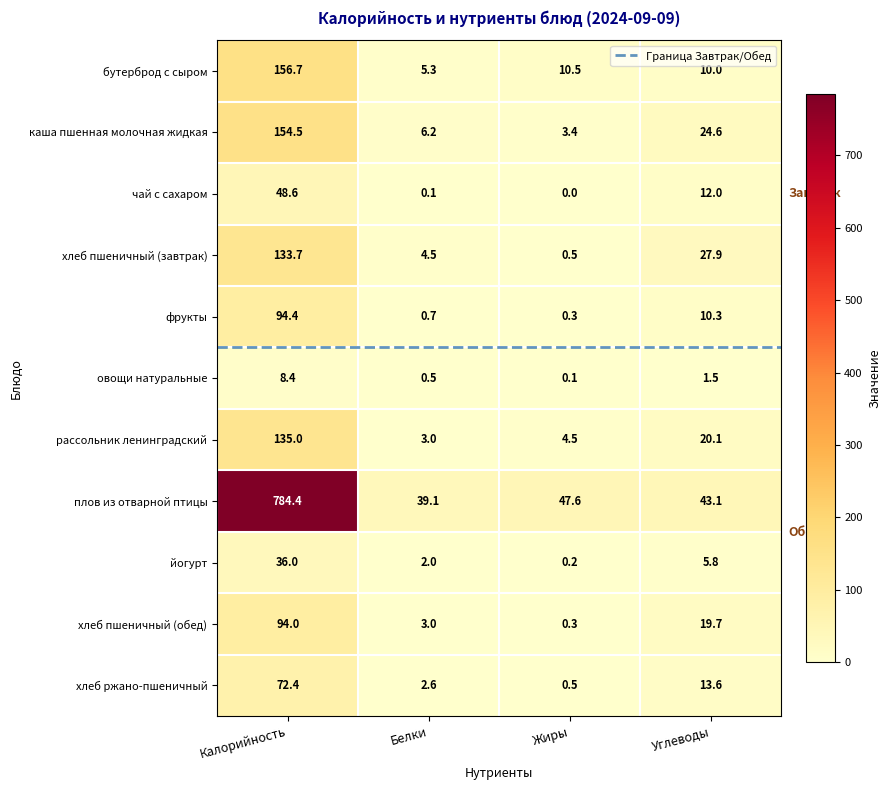

Is it true that плов из отварной птицы equals 784.4 at Калорийность?

True